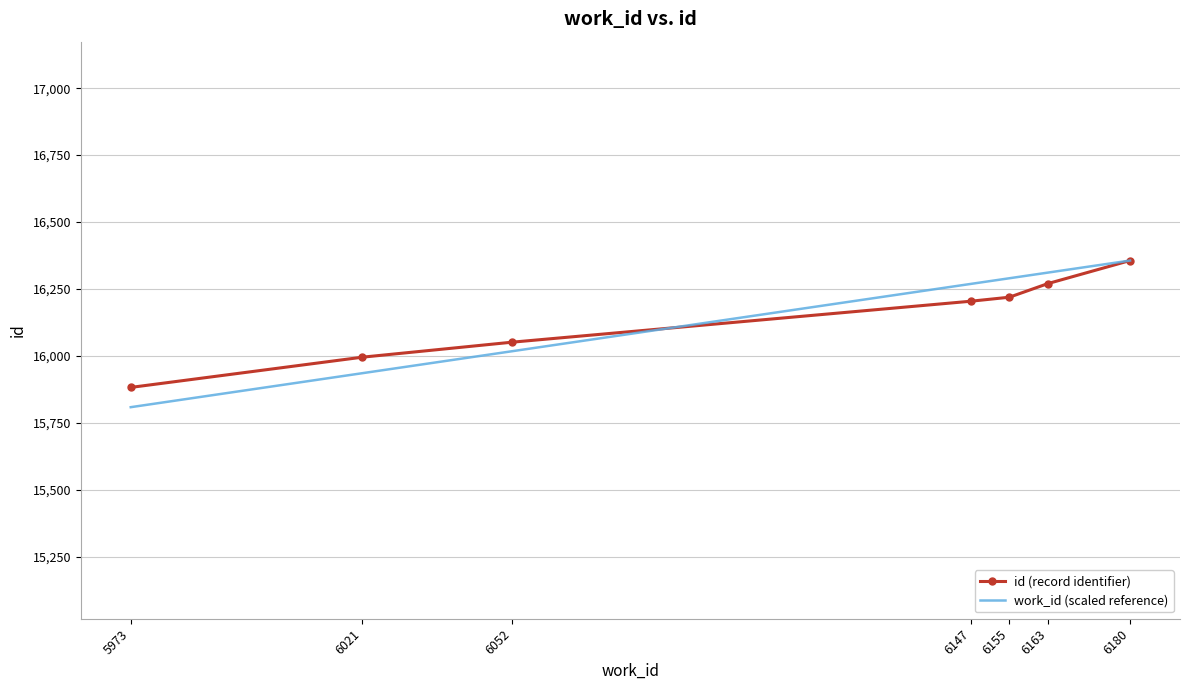

What is the total value across all series at 6021?

31930.2